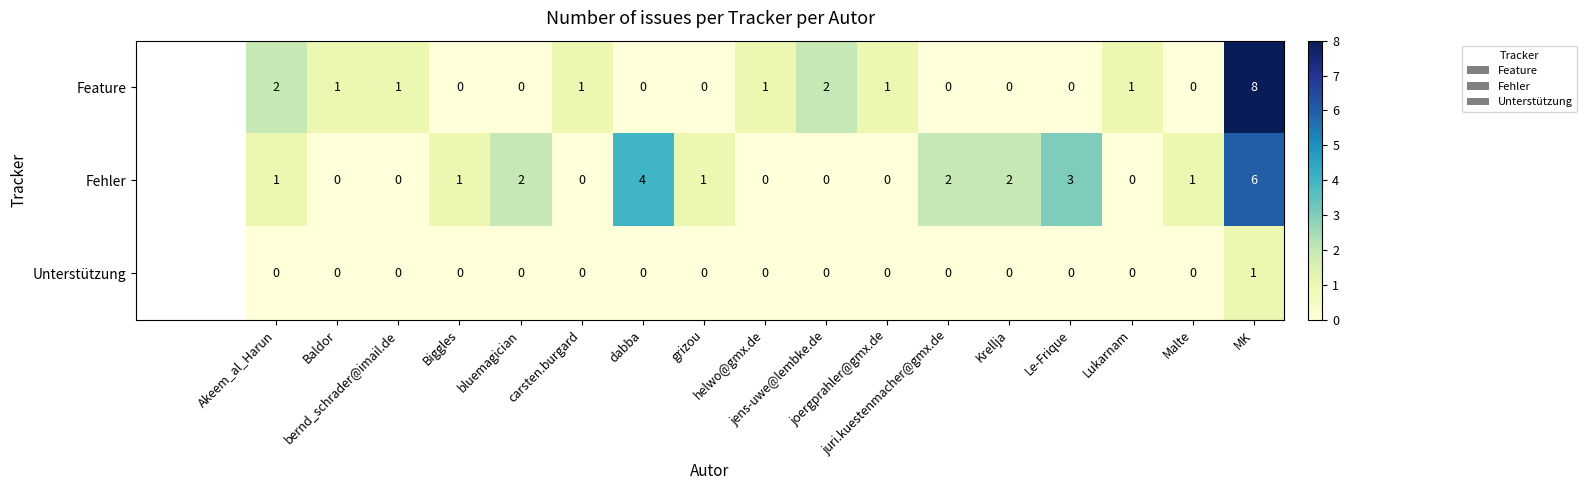

Which series has the largest total across all categories?

Fehler